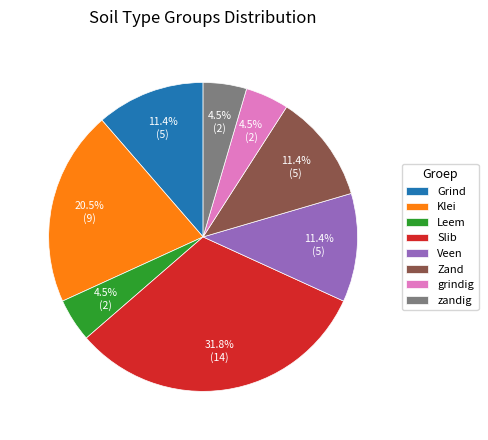

Between Zand and Klei, which is larger?

Klei